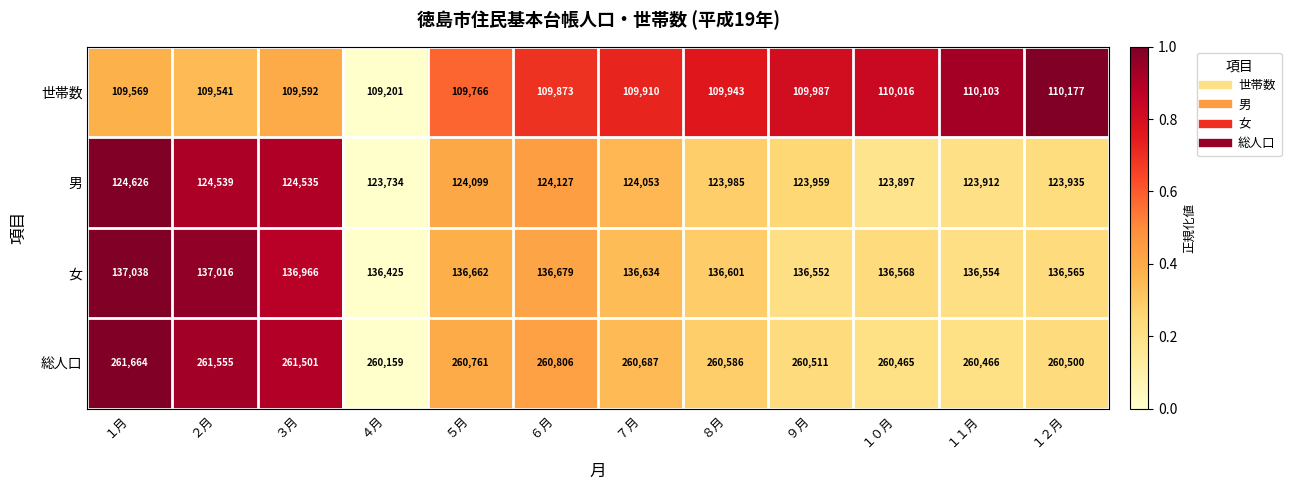

The 男 series shows 217840 at ３月. True or false?

False